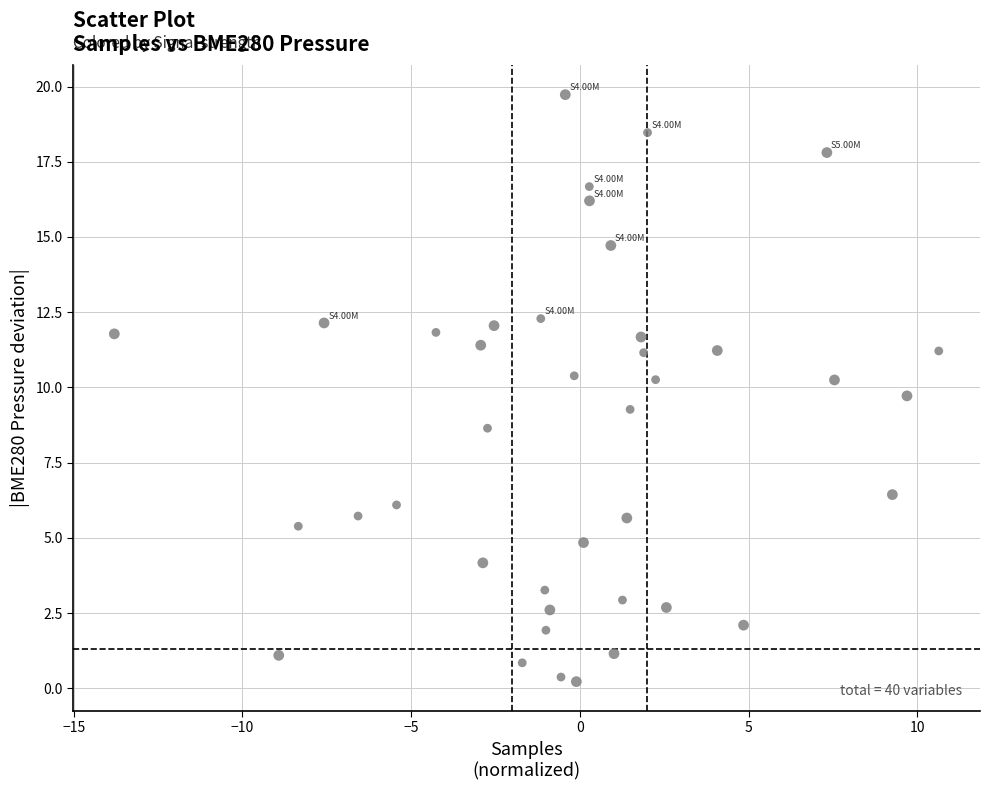

What is the range of Y values (max minus min)?

19.5